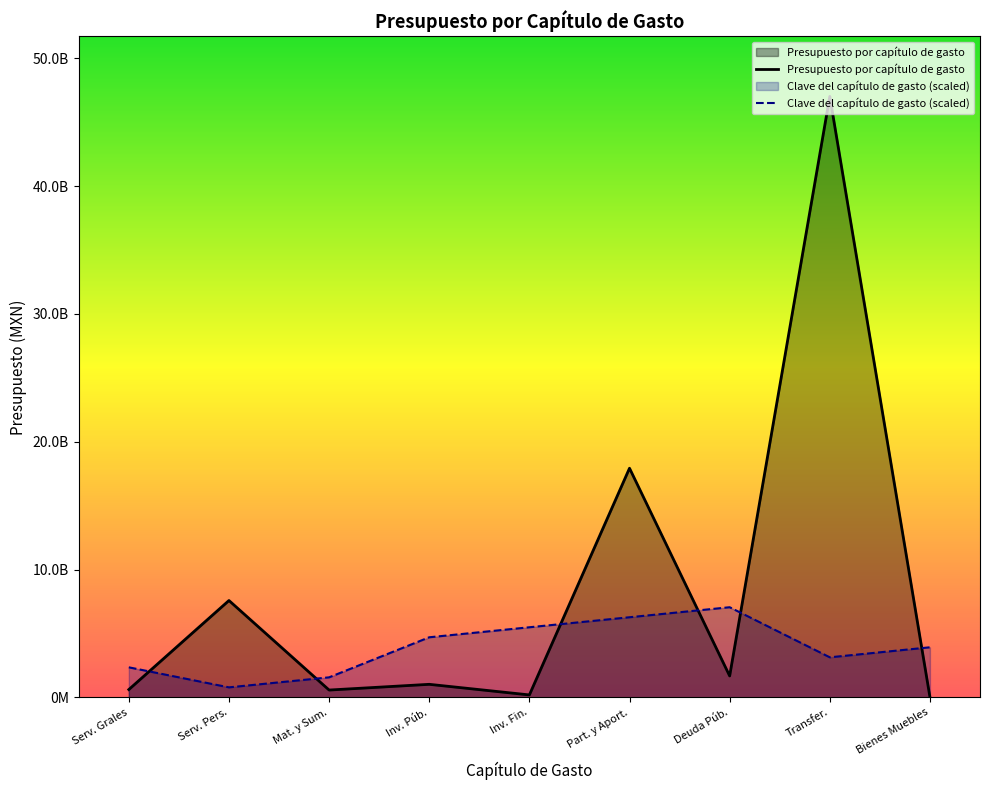

True or false: Clave del capítulo de gasto has a value of 3646024146.7 at Part. y Aport..

False